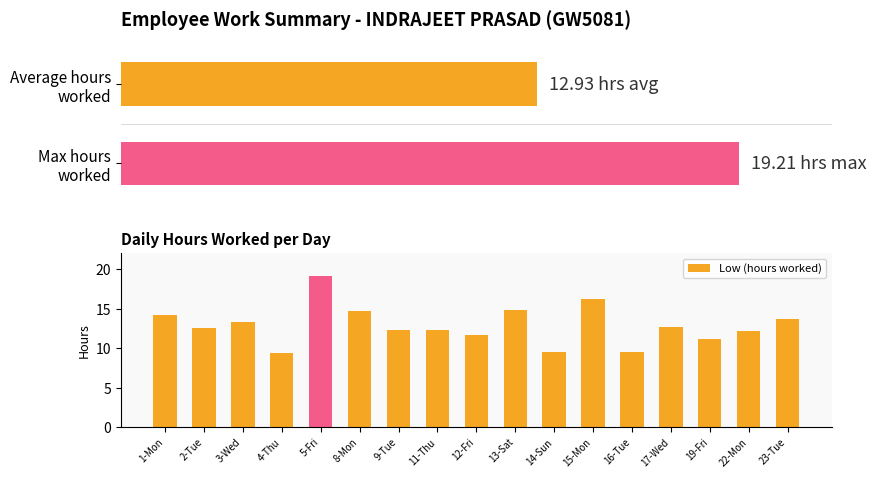

List the labels in order of value, smallest first.

4-Thu, 14-Sun, 16-Tue, 19-Fri, 12-Fri, 22-Mon, 9-Tue, 11-Thu, 2-Tue, 17-Wed, 3-Wed, 23-Tue, 1-Mon, 8-Mon, 13-Sat, 15-Mon, 5-Fri